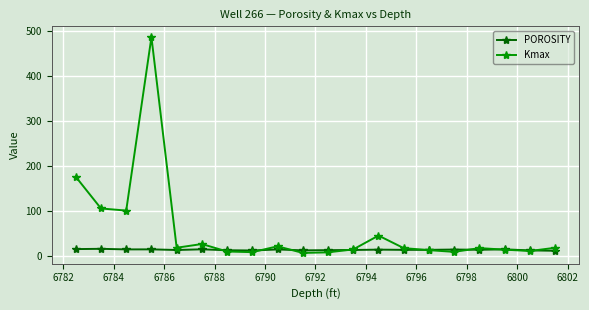

Does the chart have visible grid lines?

Yes